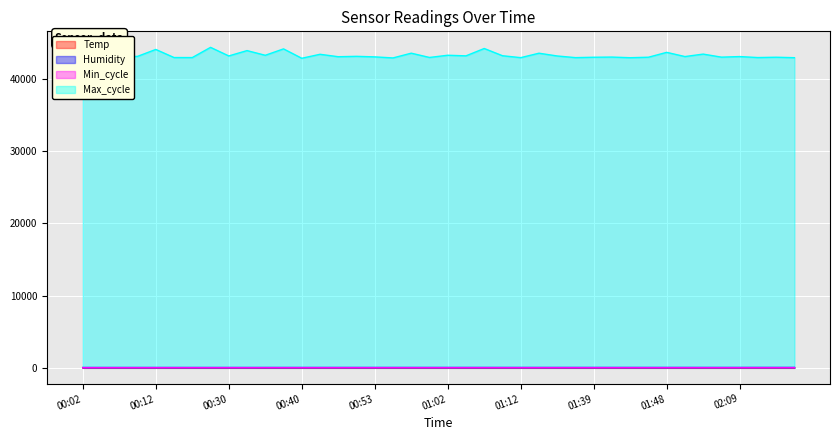

Reading left to right, what are all the values shown in this chart?

Temp: 18.6	18.6	18.6	18.6	18.6	18.6	18.6	18.6	18.6	18.7	18.6	18.6	18.6	18.6	19.4	18.6	18.6	18.6	18.6	18.6	18.6	18.6	18.6	18.5	18.6	18.6	18.5	18.5	18.5	18.5	18.5	18.5	18.6	18.5	18.5	18.5	18.5	18.5	18.5	18.4
Humidity: 41.6	41.6	41.6	41.6	41.6	41.6	41.7	41.5	42.0	42.3	42.3	42.7	43.4	43.6	44.3	44.4	44.4	44.6	44.8	44.8	44.7	44.8	44.9	44.8	44.8	45.0	45.0	45.3	45.3	45.3	45.3	45.4	45.5	45.4	45.5	45.6	45.8	48.0	47.7	48.0
Min_cycle: 27.0	27.0	27.0	27.0	27.0	28.0	27.0	27.0	28.0	27.0	28.0	27.0	27.0	27.0	27.0	27.0	27.0	27.0	27.0	27.0	27.0	28.0	28.0	27.0	27.0	27.0	27.0	27.0	27.0	27.0	27.0	27.0	27.0	28.0	27.0	27.0	28.0	27.0	27.0	27.0
Max_cycle: 43546.0	43027.0	42967.0	43078.0	44036.0	42916.0	42913.0	44324.0	43137.0	43876.0	43228.0	44113.0	42815.0	43366.0	43030.0	43083.0	43008.0	42863.0	43519.0	42928.0	43233.0	43150.0	44167.0	43167.0	42901.0	43515.0	43132.0	42905.0	42956.0	42980.0	42893.0	42960.0	43634.0	43052.0	43392.0	42971.0	43051.0	42915.0	42959.0	42896.0